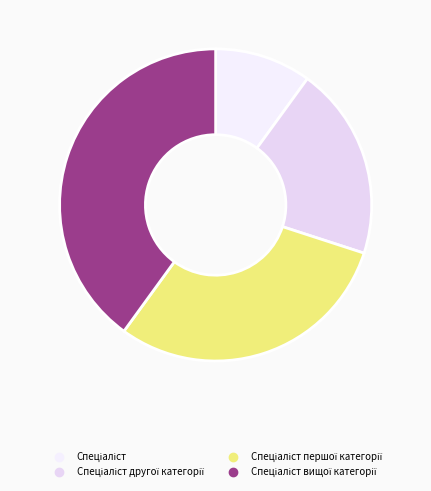

Count the number of slices in the pie.

4